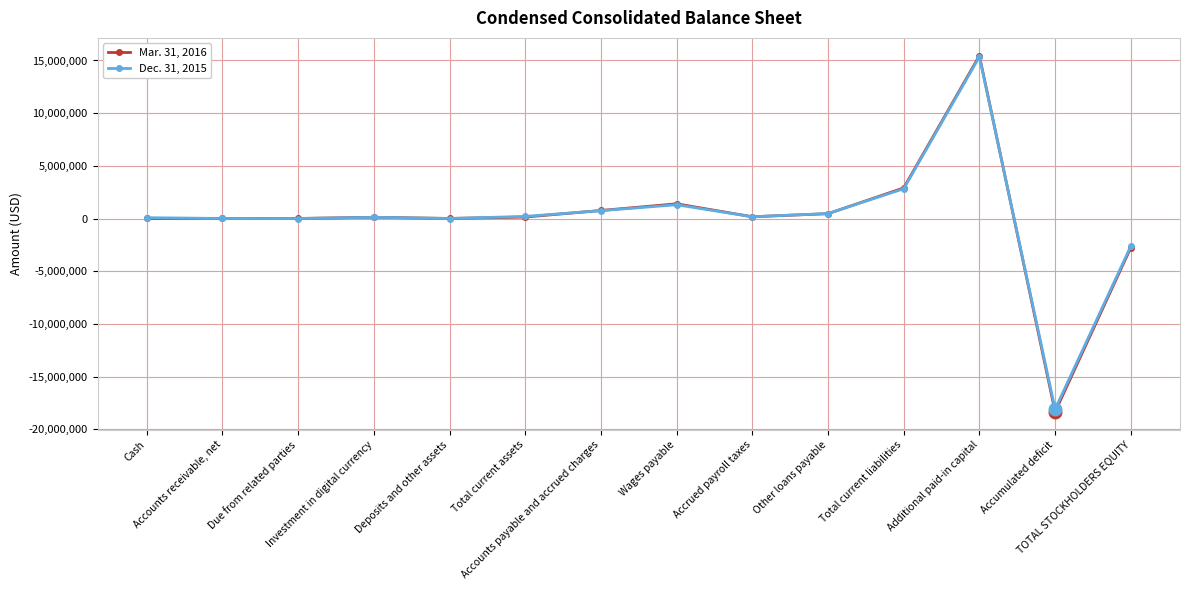

List the labels in order of Mar. 31, 2016 value, largest first.

Additional paid-in capital, Total current liabilities, Wages payable, Accounts payable and accrued charges, Other loans payable, Accrued payroll taxes, Total current assets, Investment in digital currency, Deposits and other assets, Due from related parties, Accounts receivable, net, Cash, TOTAL STOCKHOLDERS EQUITY, Accumulated deficit